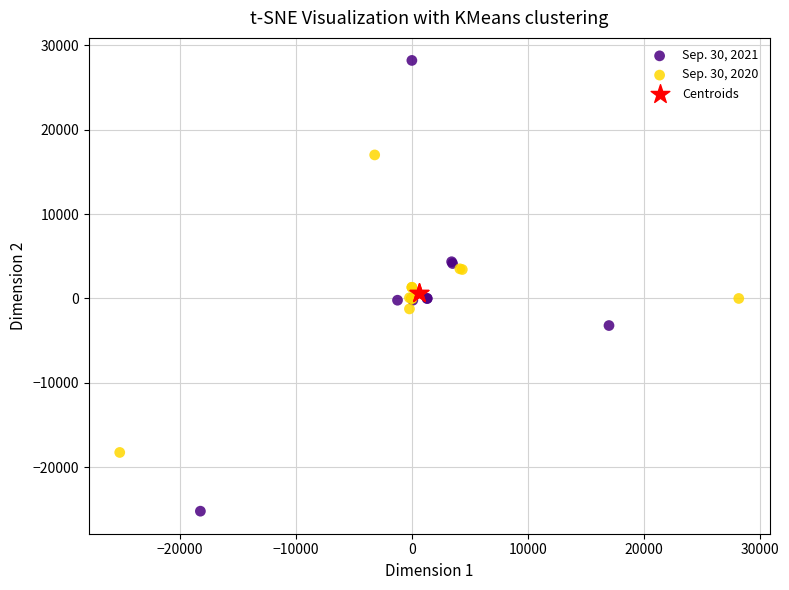

What are all the series names shown in the legend?

Sep. 30, 2021, Sep. 30, 2020, Centroids